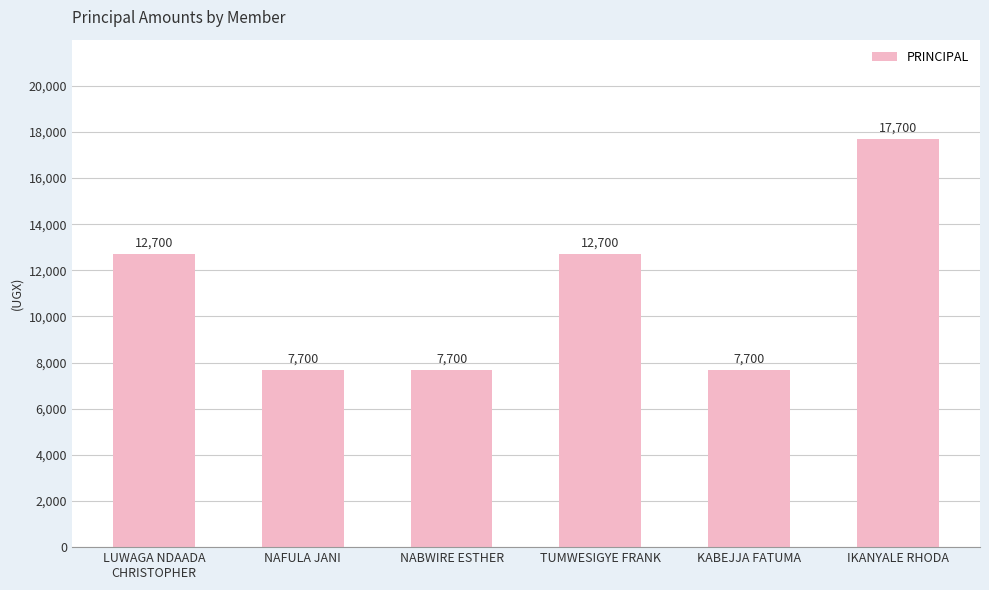

How many data points are less than 12700?

3